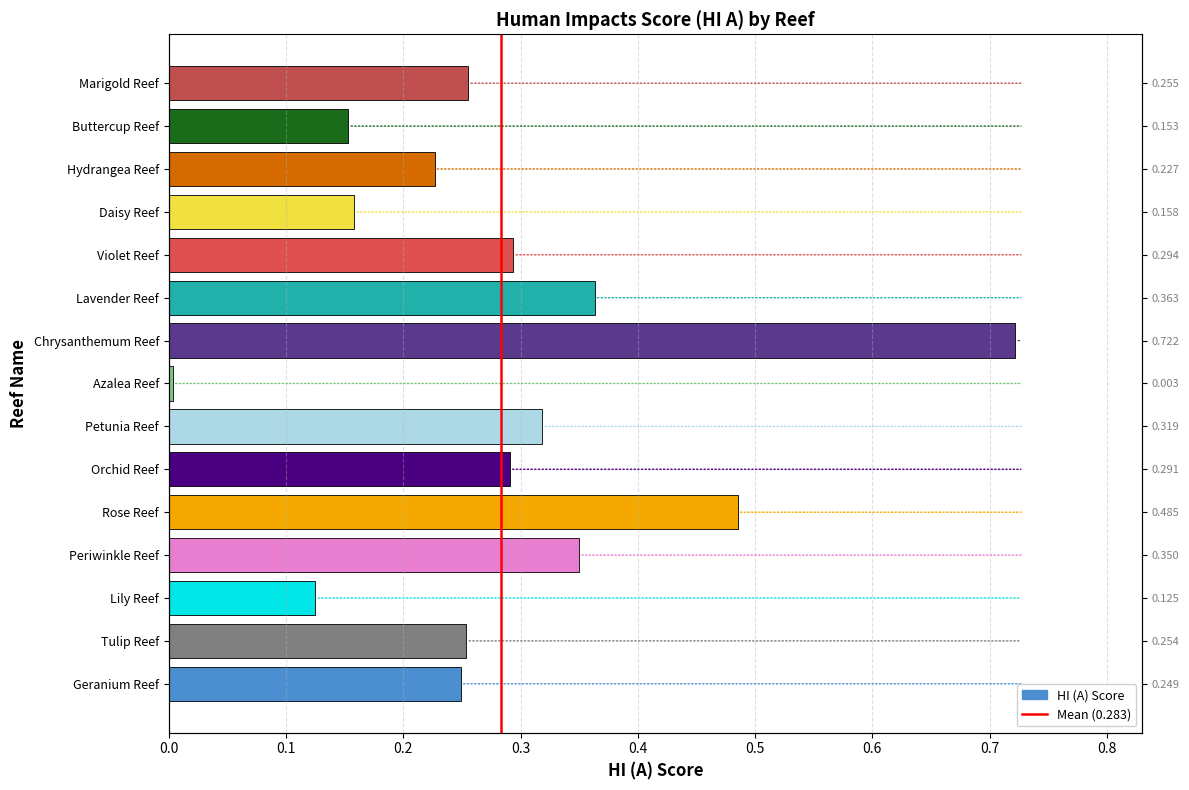

Does the chart contain any negative values?

No